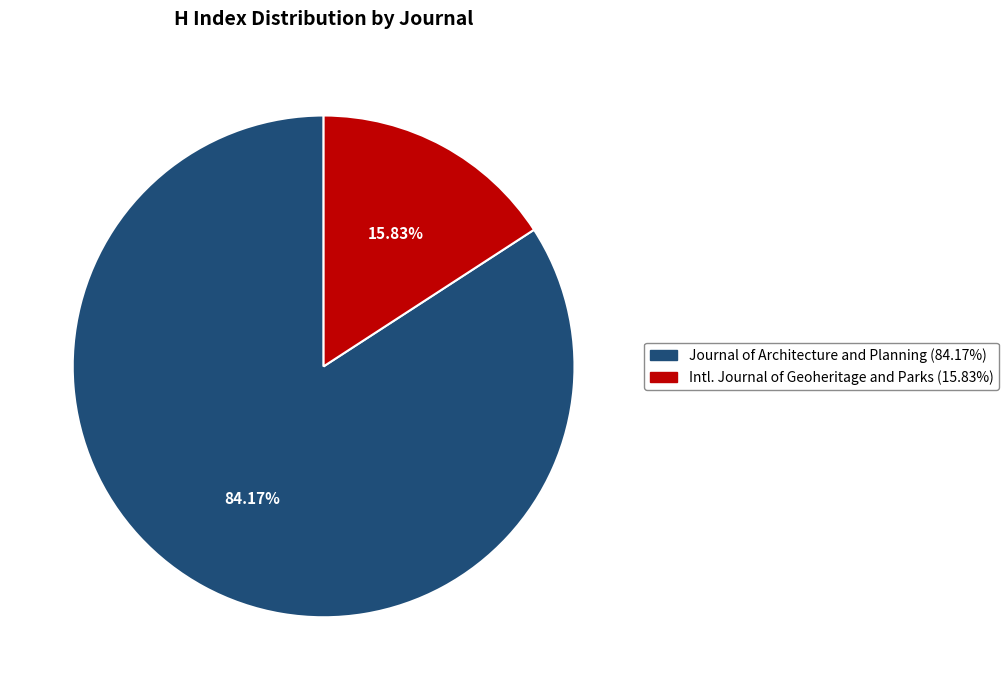

Does any single category account for the majority?

Yes